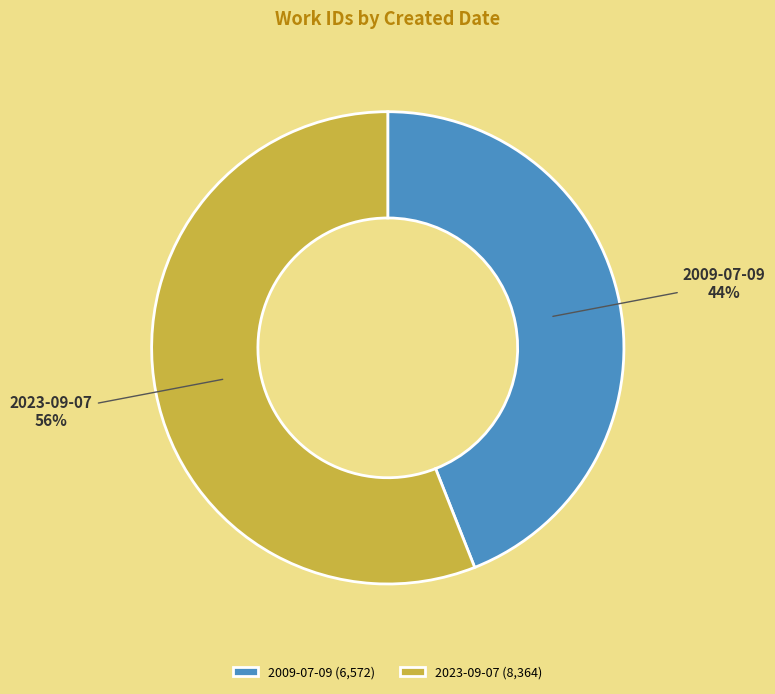

To the nearest percent, what is the difference between the largest and smallest slice percentages?

12%